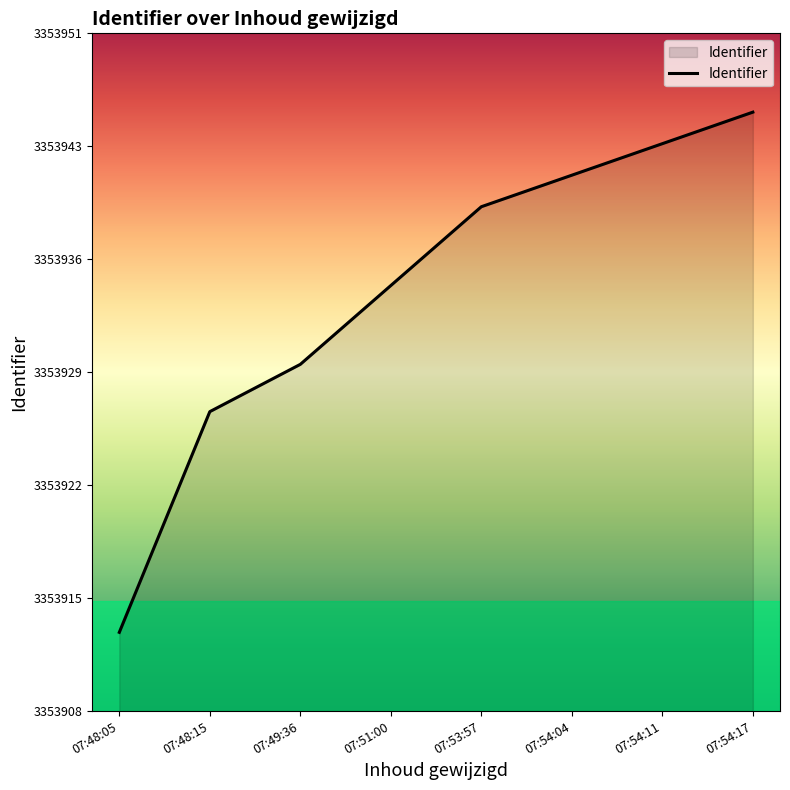

Which label corresponds to the largest value in the chart?

07:54:17